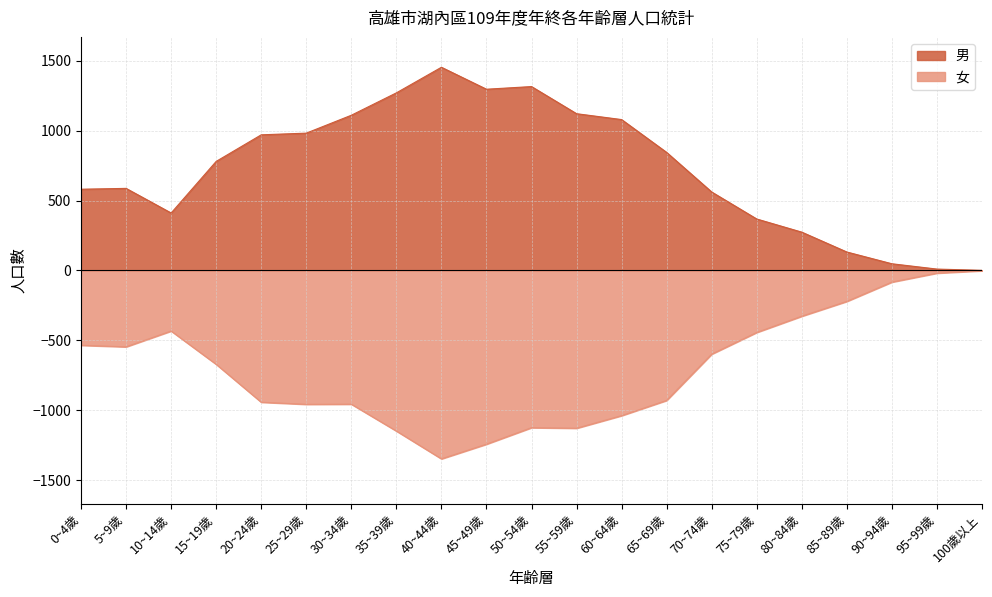

How many distinct data groups are displayed?

2